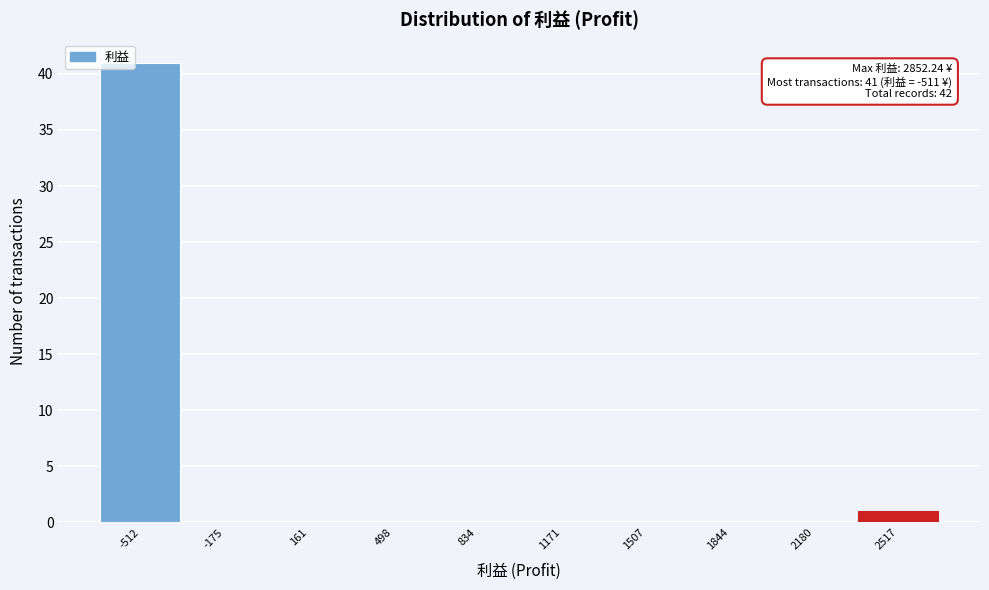

Reading left to right, transcribe all the data shown in this chart.

-512=41	-175=0	161=0	498=0	834=0	1171=0	1507=0	1844=0	2180=0	2517=1